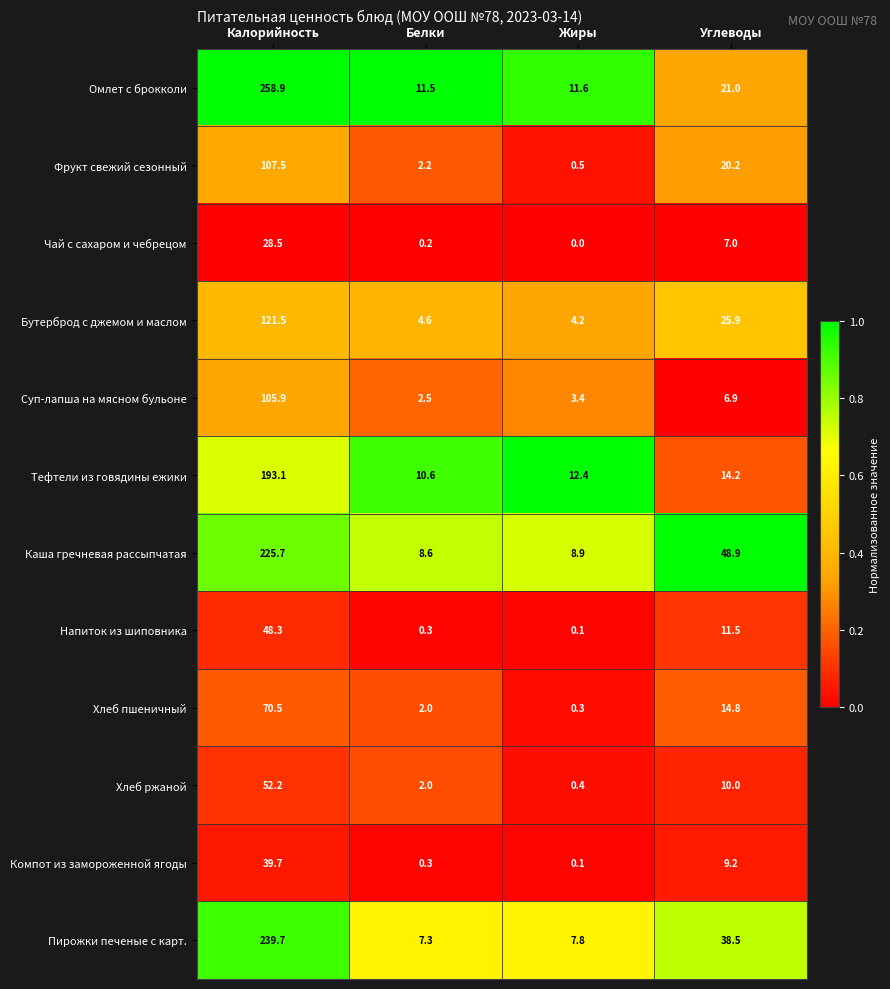

Which series has the largest total across all categories?

Омлет с брокколи